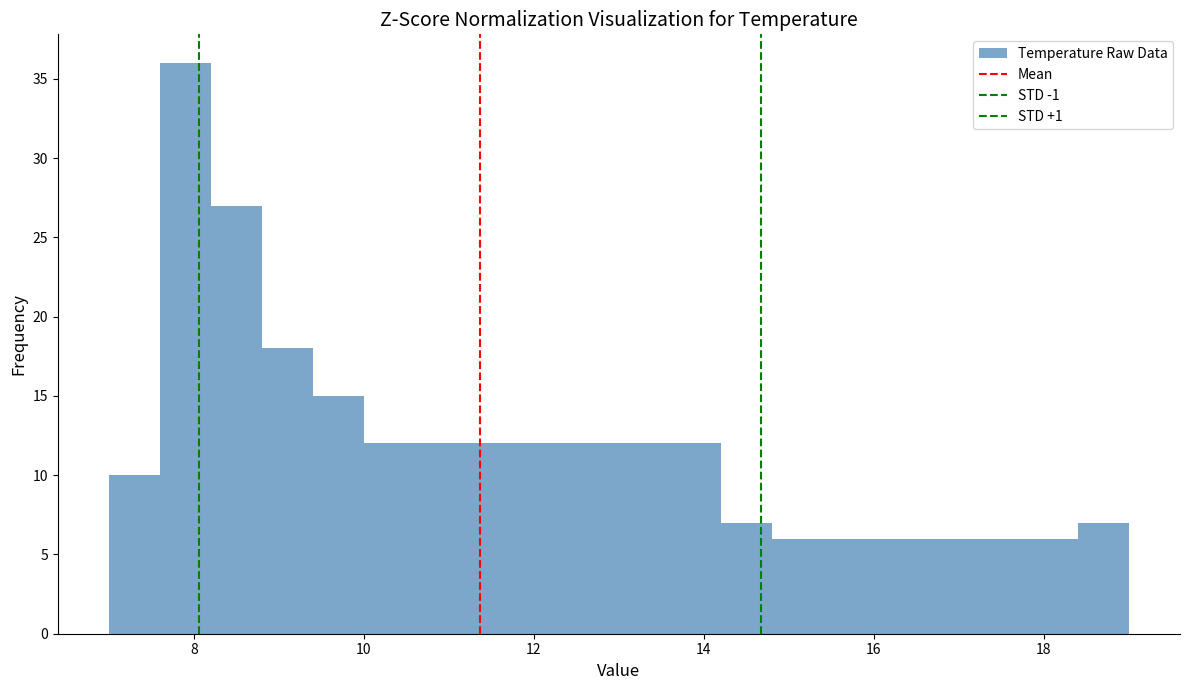

Around what value on the x-axis is the tallest bar? Give the approximate position of its centre, as read against the axis.

8.0